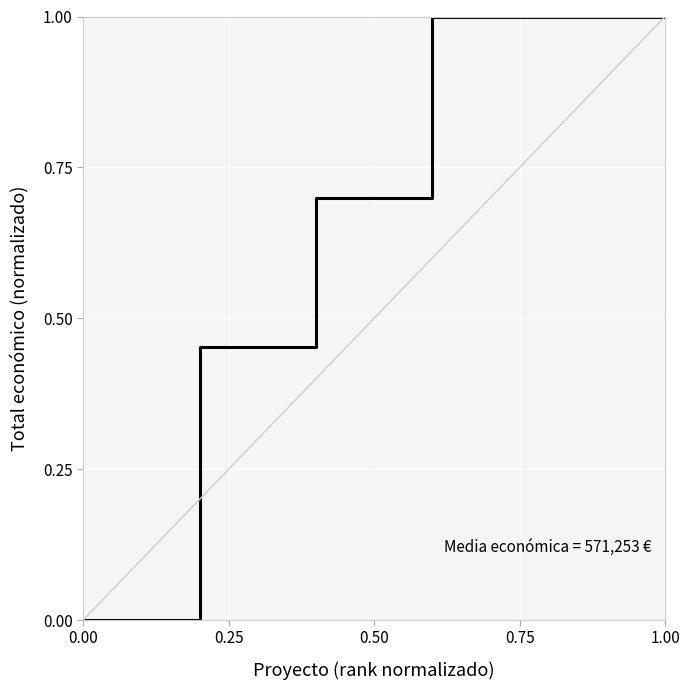

How many positive values are there?

5